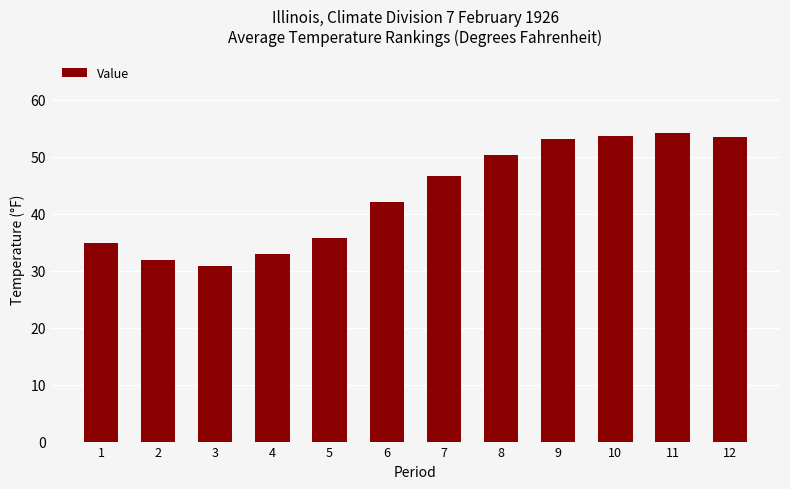

What is the maximum value shown in the chart?

54.2